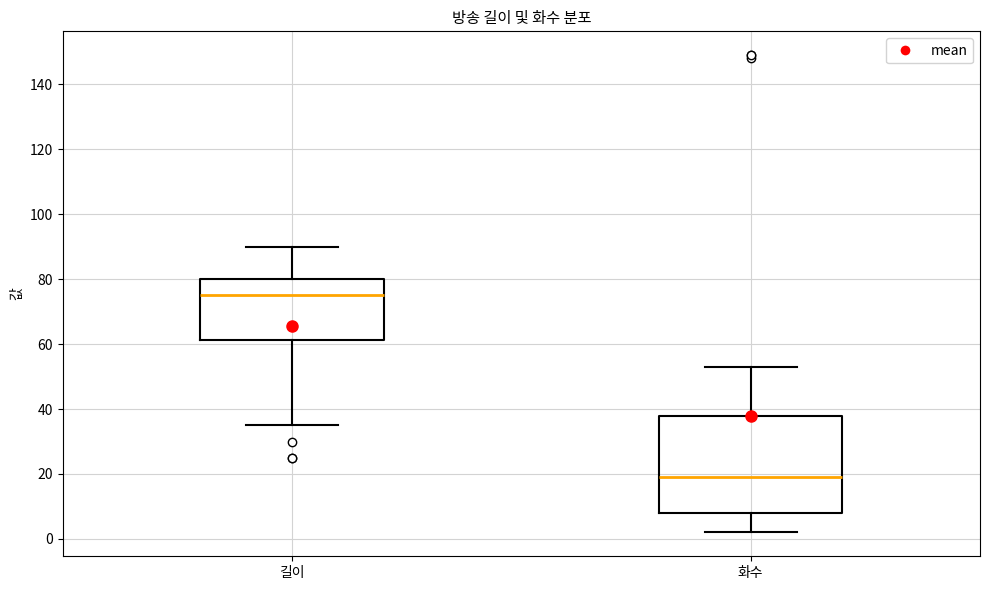

Which box's median line is the lowest?

화수